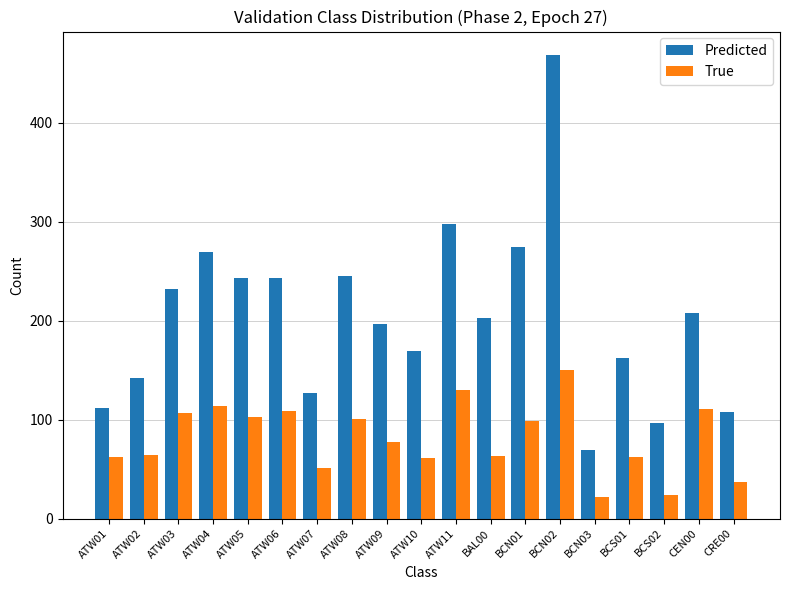

Which series has the largest total across all categories?

Predicted